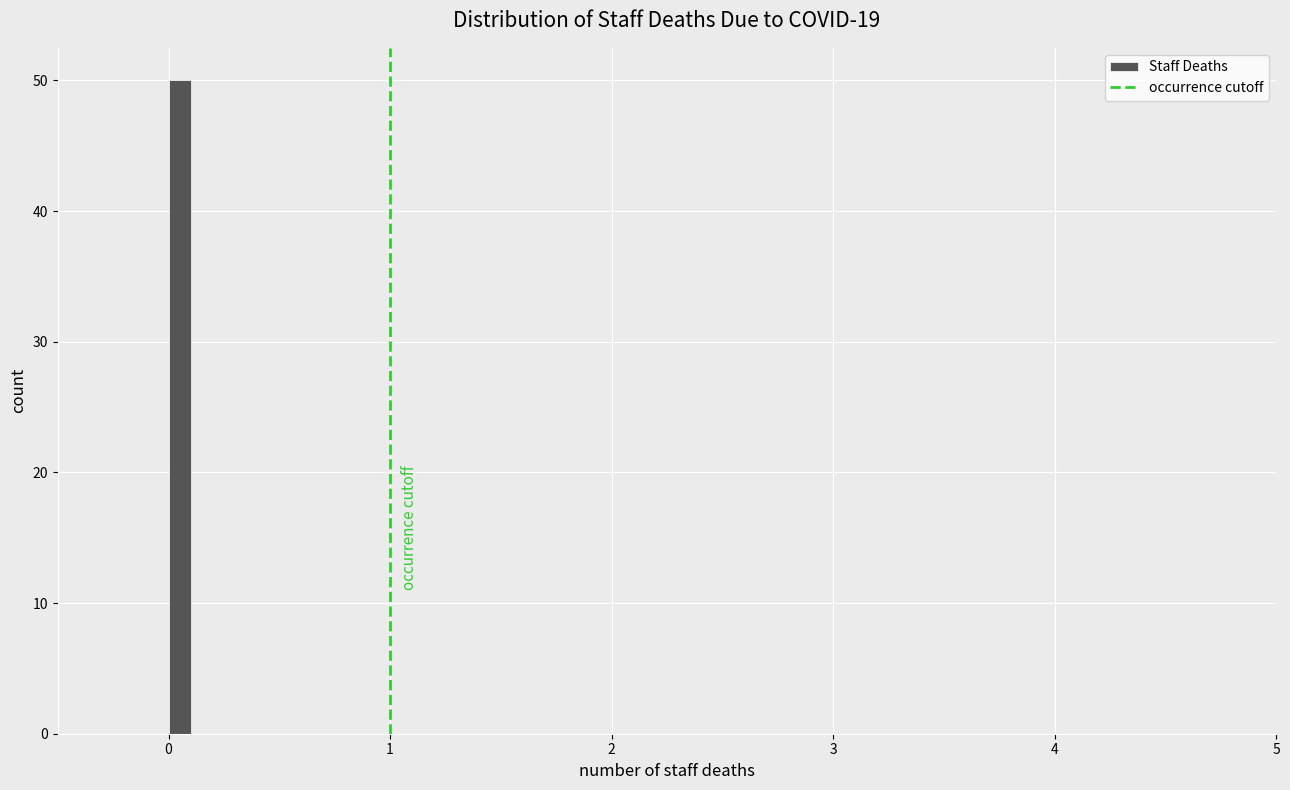

Read against the x-axis, roughly where is the centre of the tallest bar?

0.1